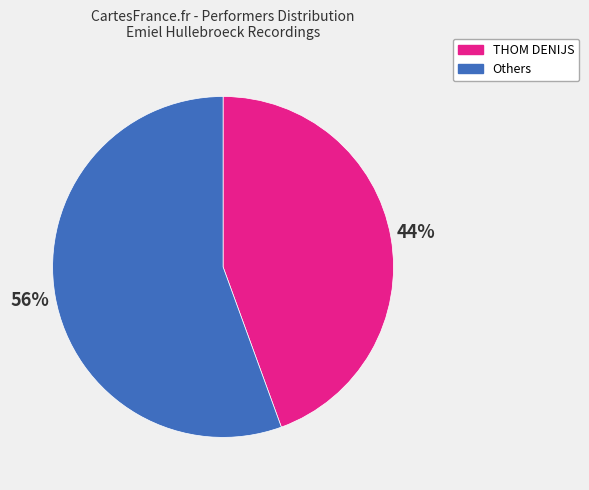

Is there a majority slice in this chart?

Yes